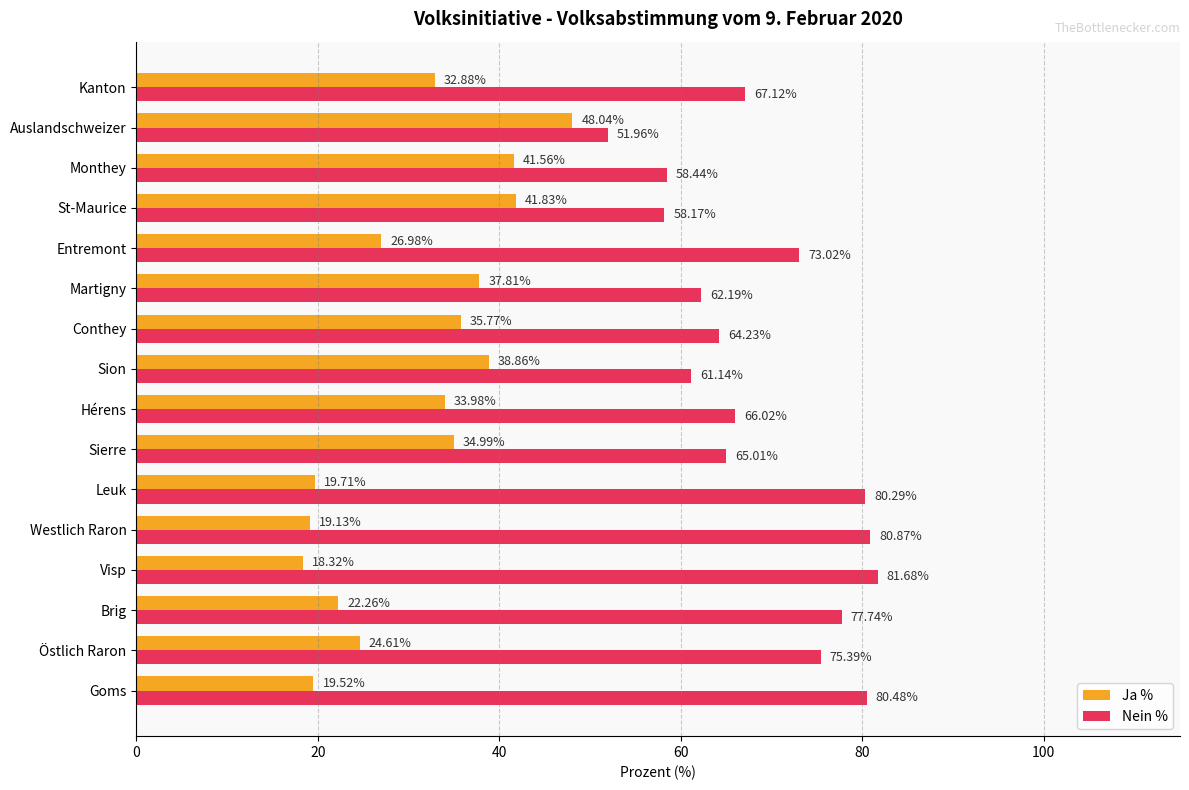

What is the spread (max minus min) of values at Goms?

61.0